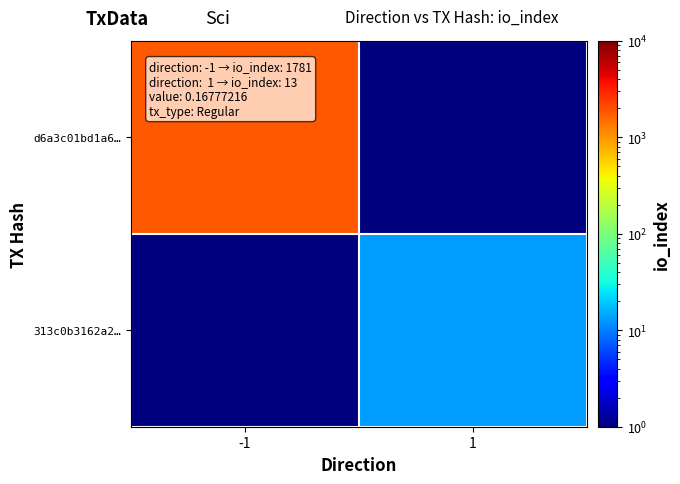

Which has a higher value, -1 or 1?

-1